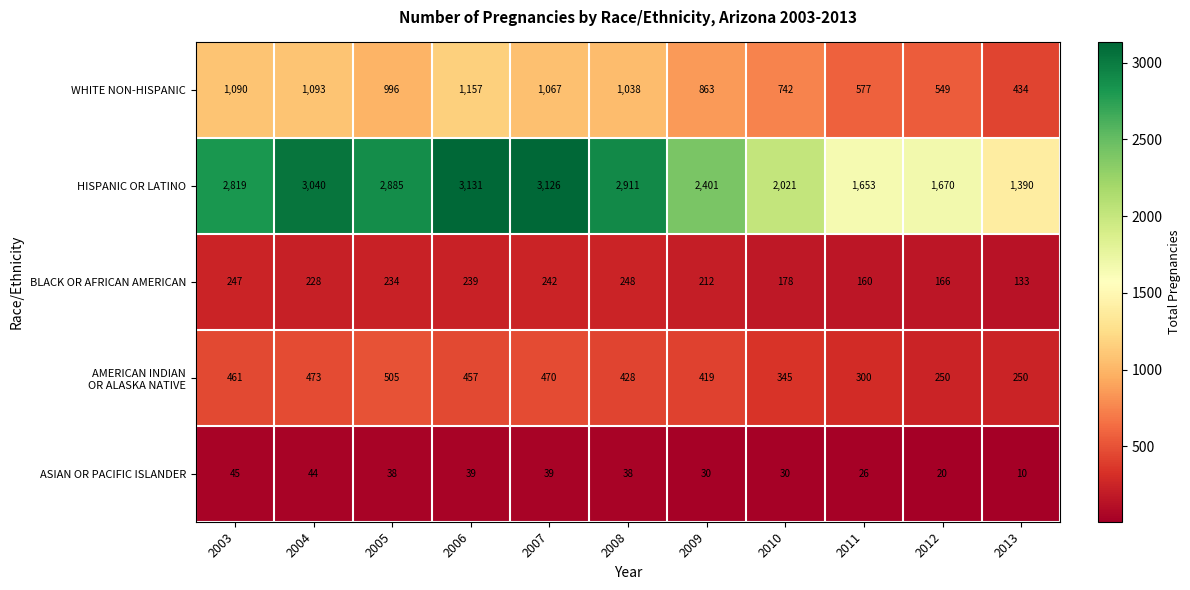

The WHITE NON-HISPANIC series shows 1913 at 2004. True or false?

False